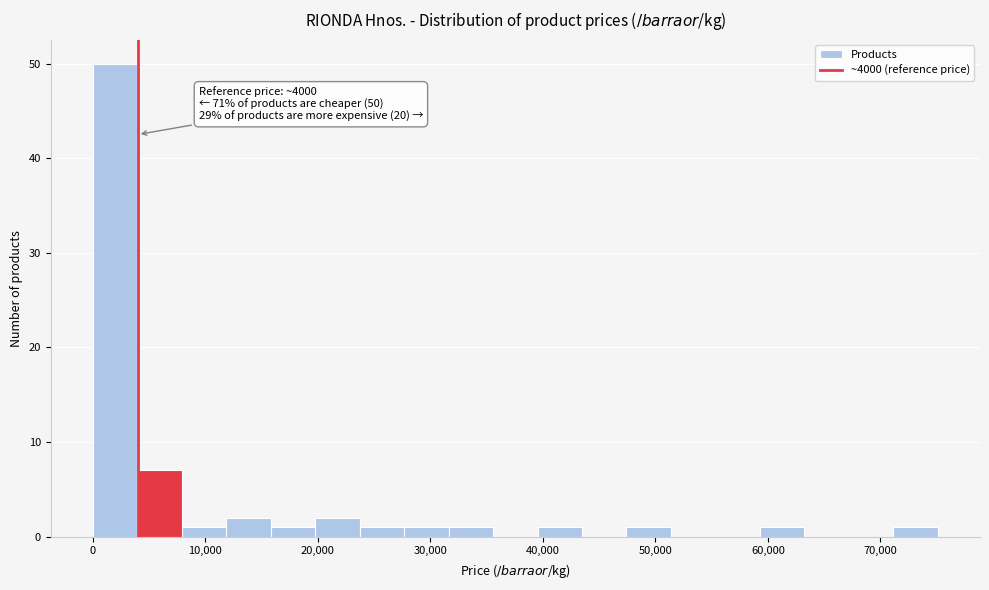

Read against the x-axis, roughly where is the centre of the tallest bar?

2000